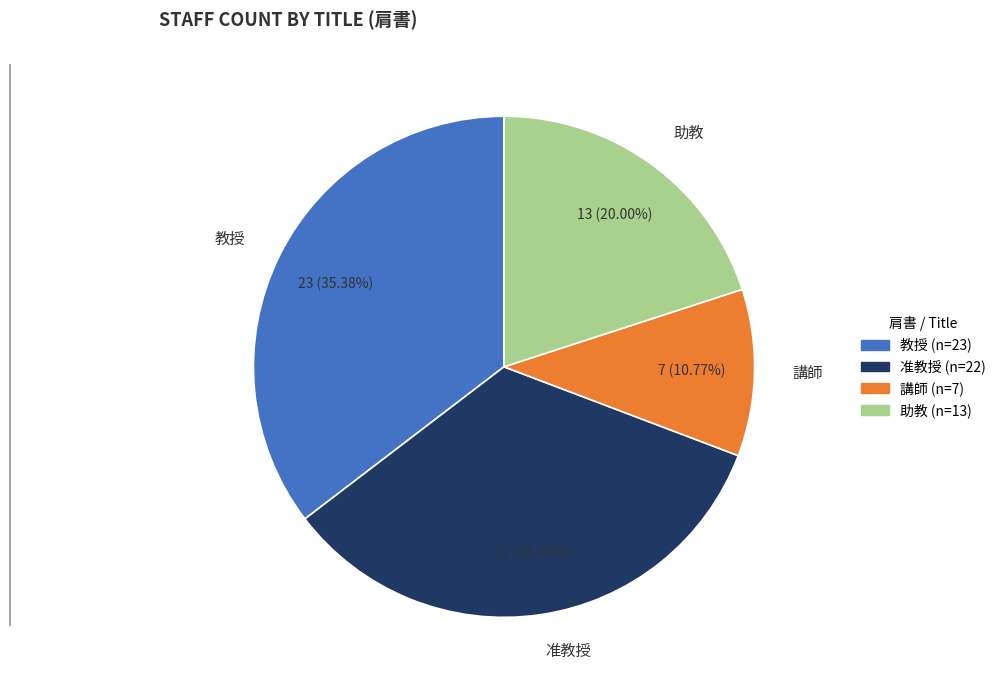

Which slice is the largest?

教授